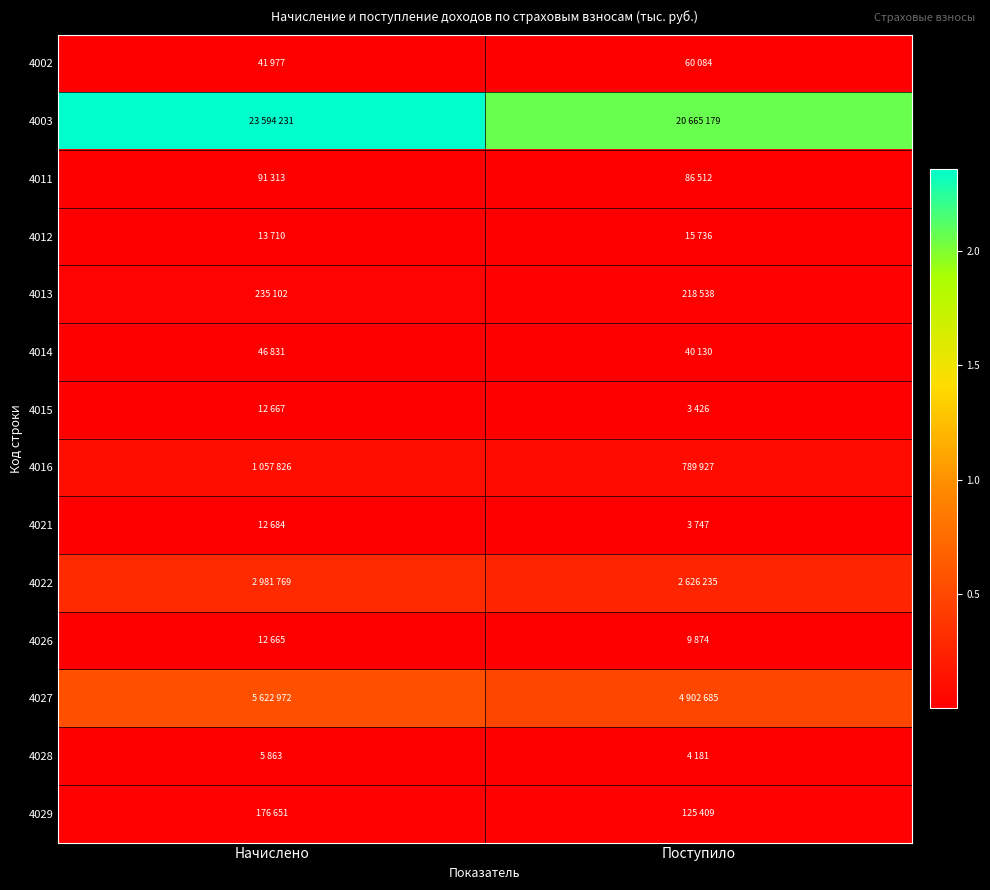

Which label corresponds to the smallest value in the chart?

Поступило